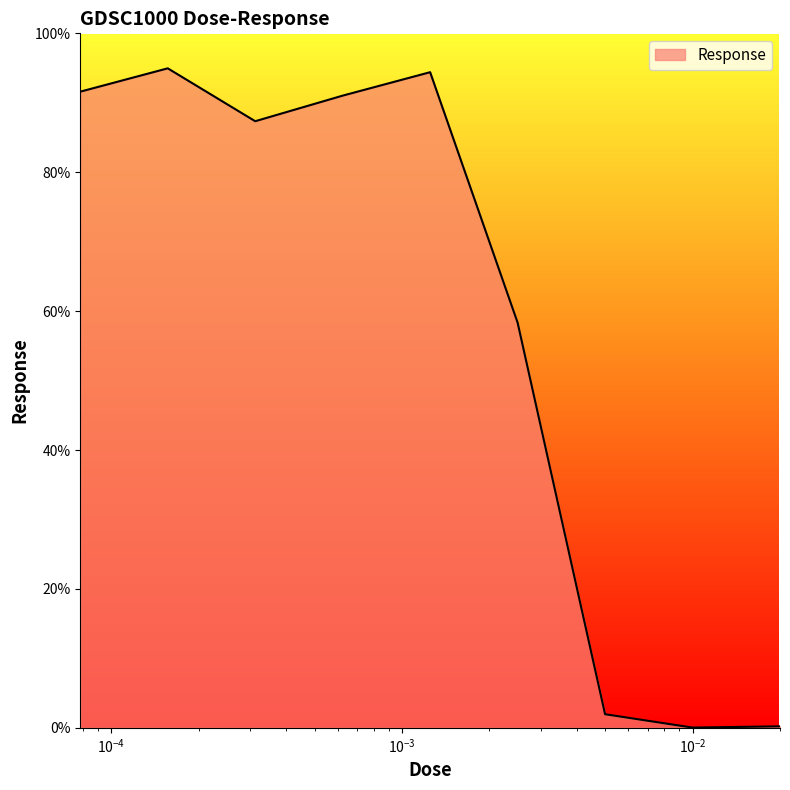

What is the maximum value shown in the chart?

95.0